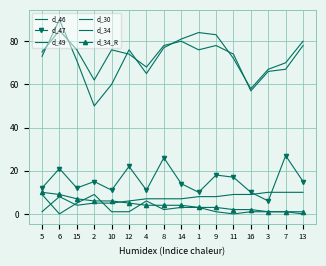

Reading left to right, list all the values displayed in this chart.

d_46: 73	90	71	50	60	76	65	77	81	84	83	72	58	67	70	80
d_47: 12	21	12	15	11	22	11	26	14	10	18	17	10	6	27	15
d_49: 75	85	76	62	76	74	68	78	80	76	78	74	57	66	67	78
d_30: 9	0	5	9	1	1	6	2	3	3	1	0	1	1	1	0
d_34: 1	8	4	5	5	6	7	7	7	8	8	9	9	10	10	10
d_34_R: 10	9	7	6	6	5	4	4	4	3	3	2	2	1	1	1